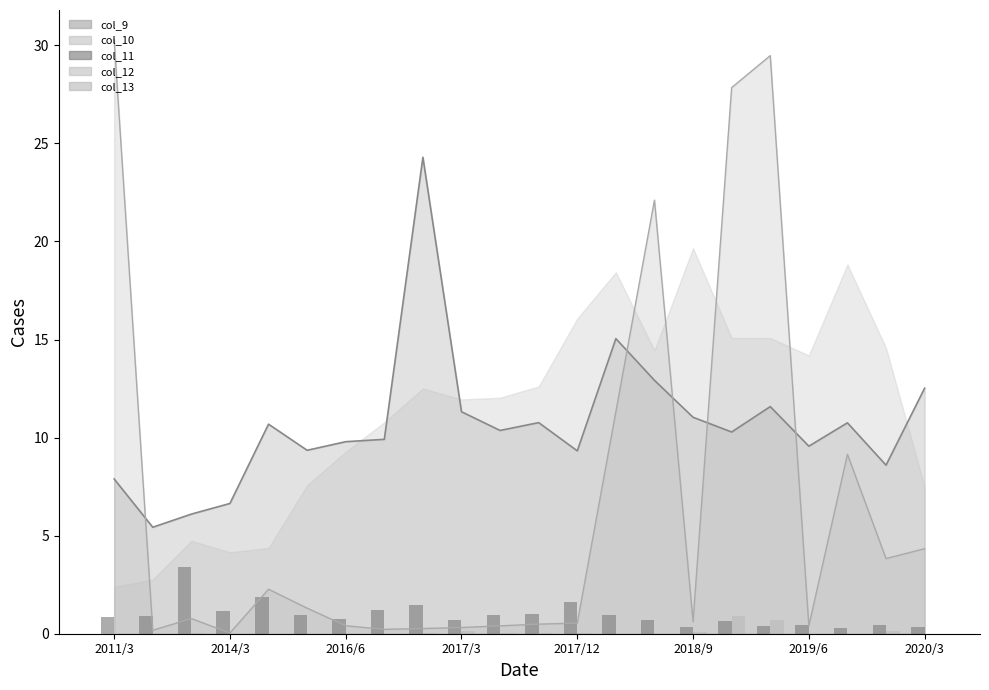

What is the sum of all col_12 values?

2.2